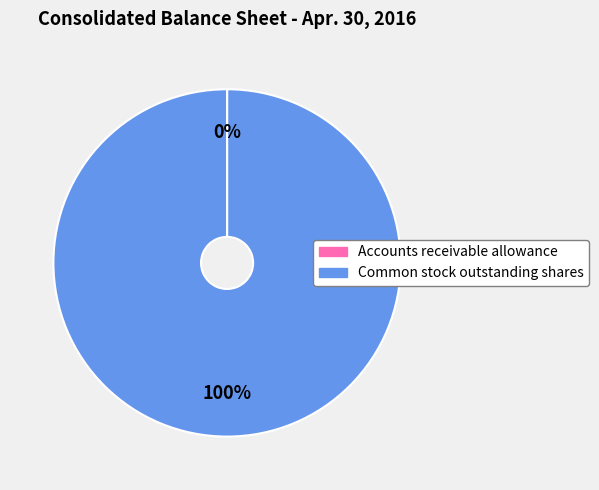

To the nearest percent, what is the average slice percentage?

50%